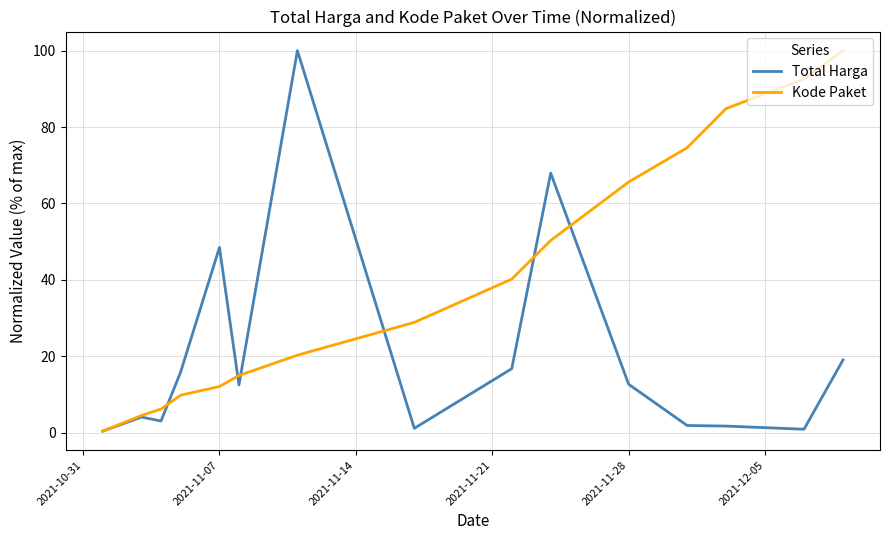

Rank the series by their average value, from highest to lowest.

Kode Paket, Total Harga